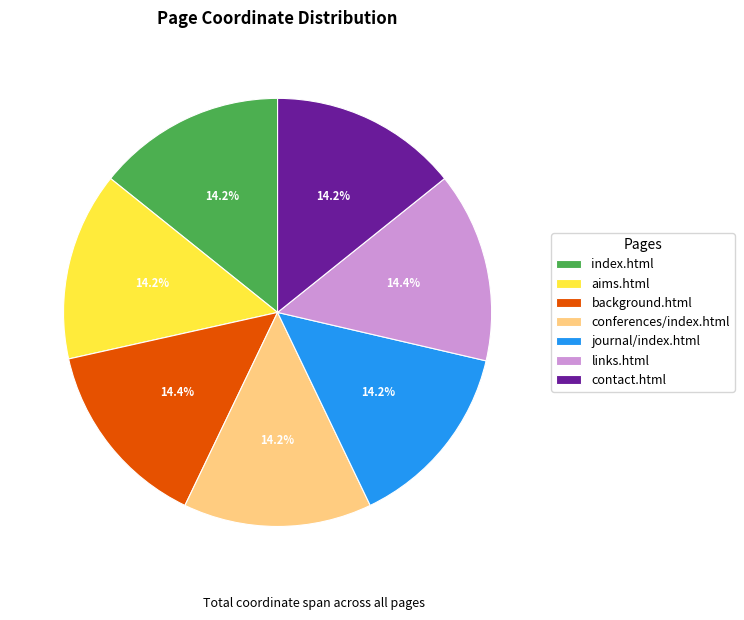

True or false: links.html accounts for 14% of the total.

True